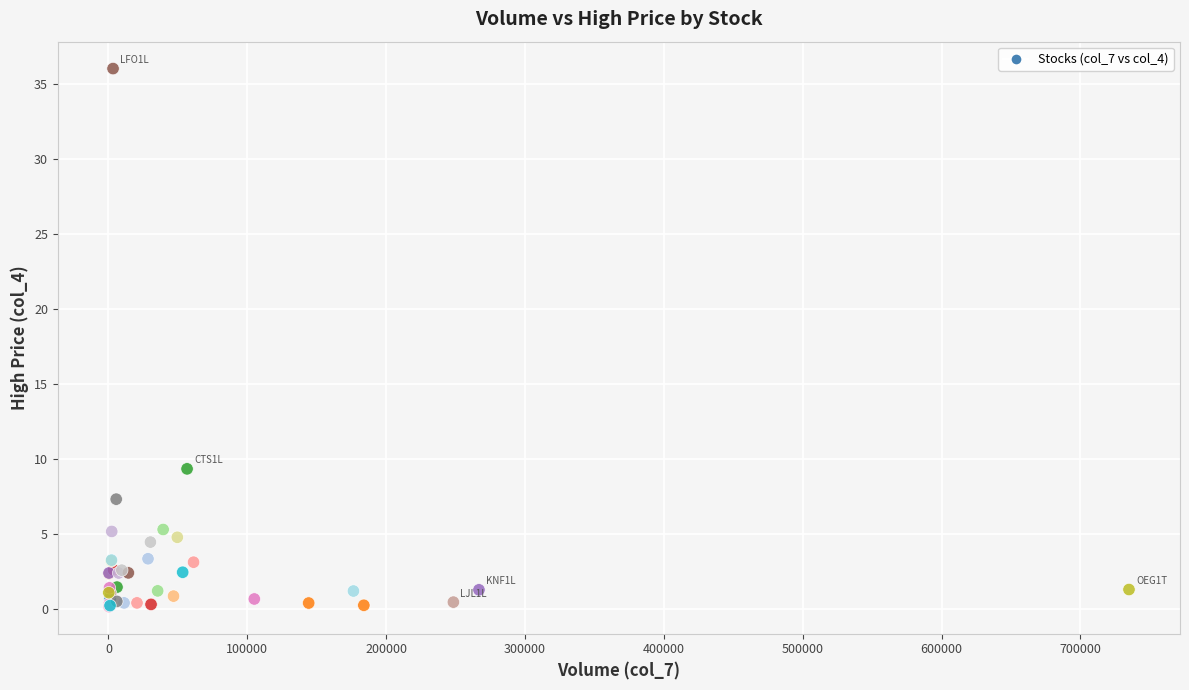

What Y value in the scatter plot is closest to 18?

9.3